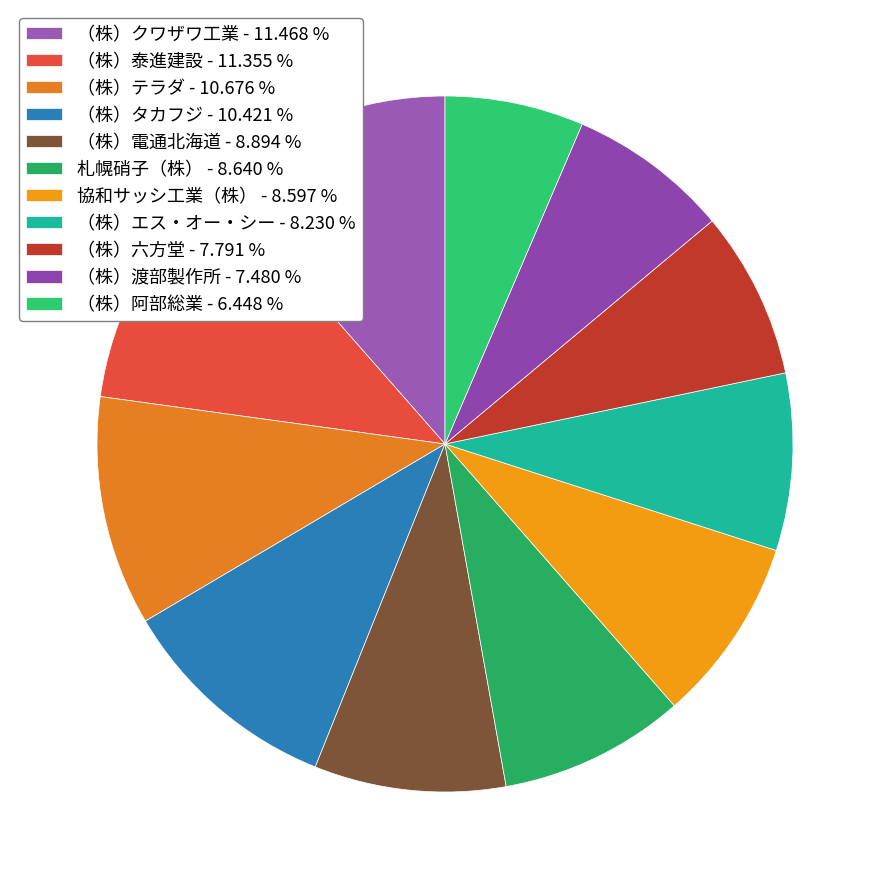

Which category has the biggest portion of the pie?

（株）クワザワ工業